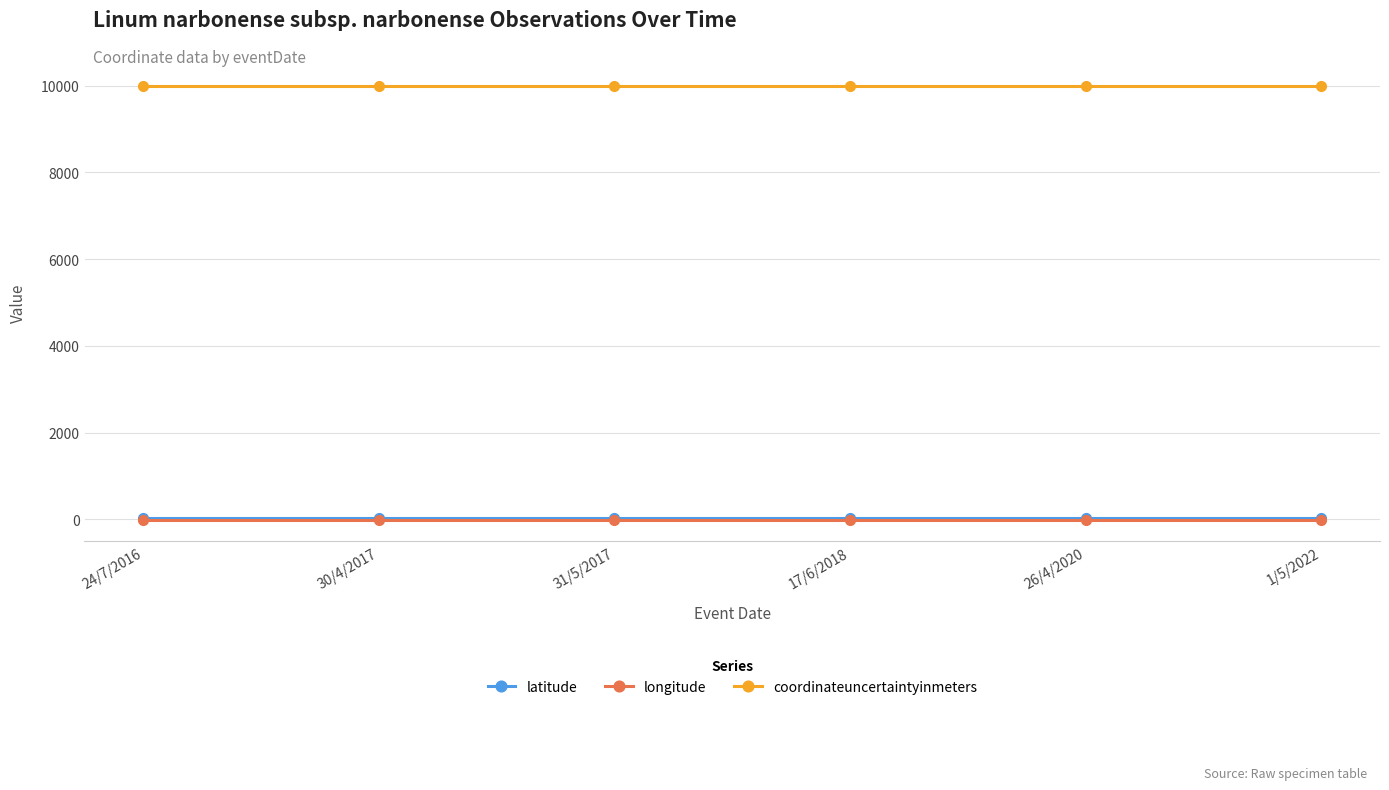

True or false: coordinateuncertaintyinmeters has a value of 10000.0 at 26/4/2020.

True